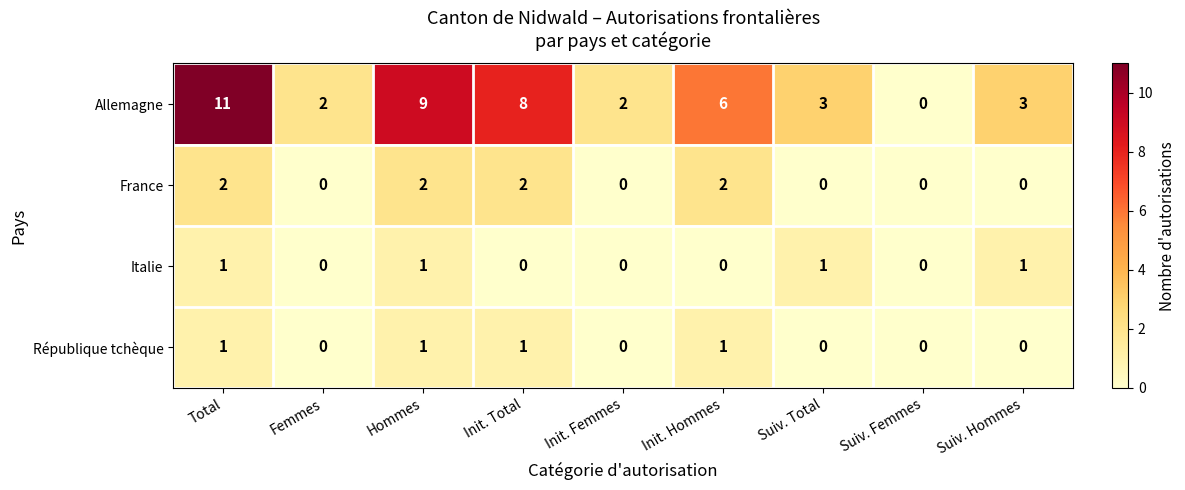

At which category is the sum across all series the highest?

Total